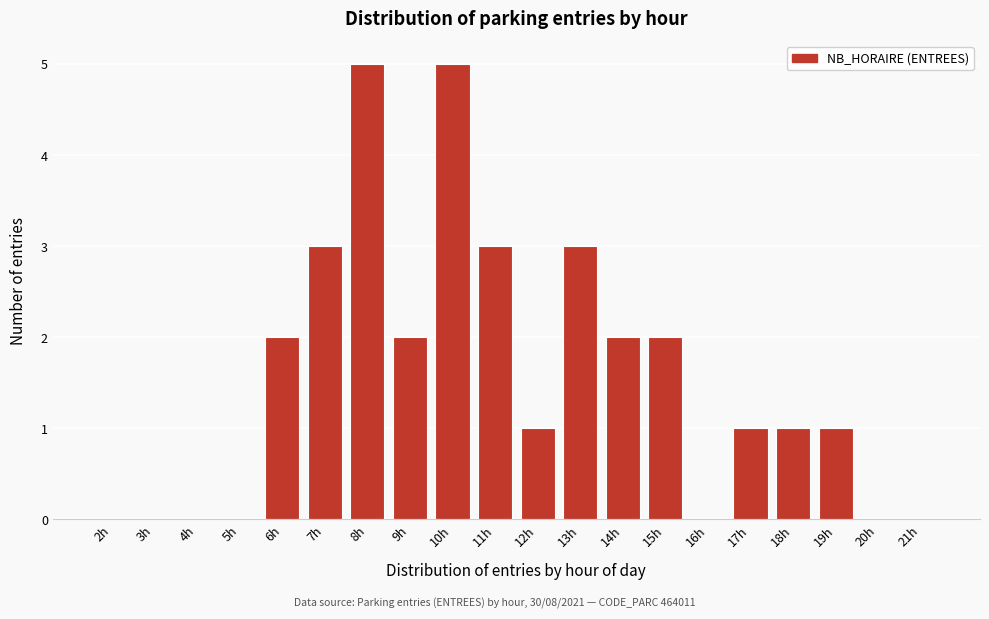

Reading left to right, transcribe all the data shown in this chart.

2h=0	3h=0	4h=0	5h=0	6h=2	7h=3	8h=5	9h=2	10h=5	11h=3	12h=1	13h=3	14h=2	15h=2	16h=0	17h=1	18h=1	19h=1	20h=0	21h=0